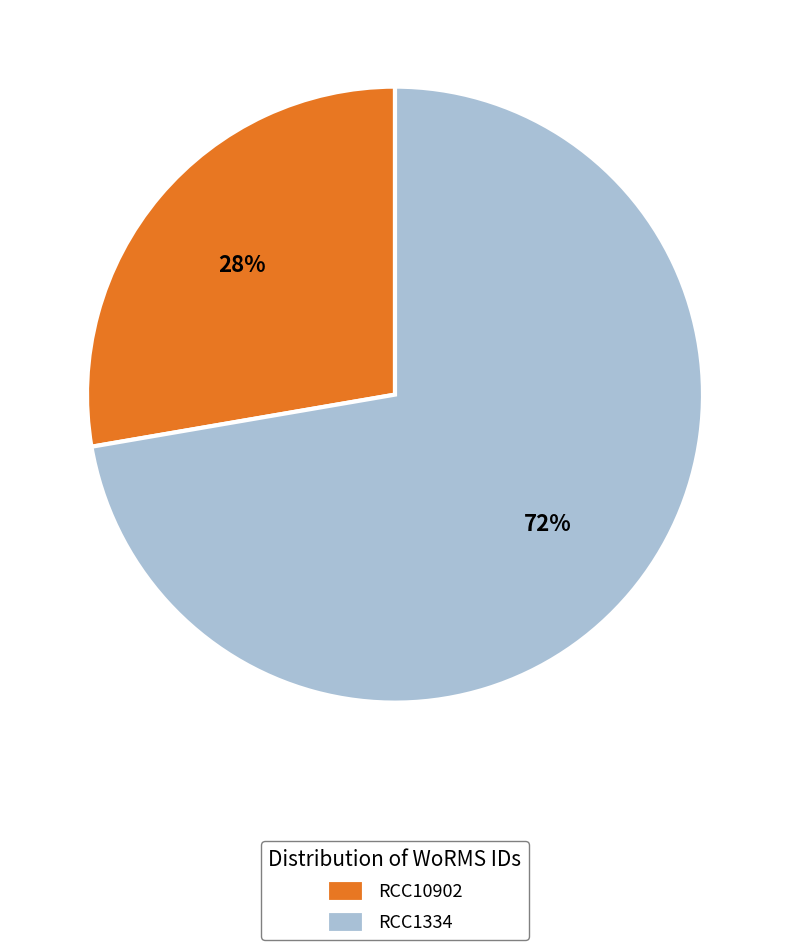

True or false: RCC1334 accounts for 72% of the total.

True